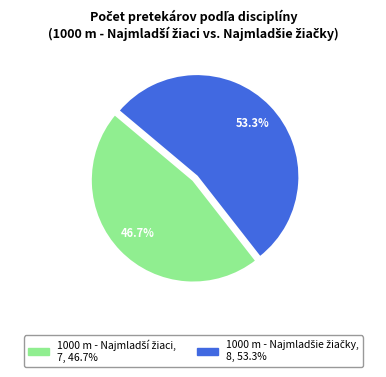

Is there any slice that represents more than half of the pie?

Yes